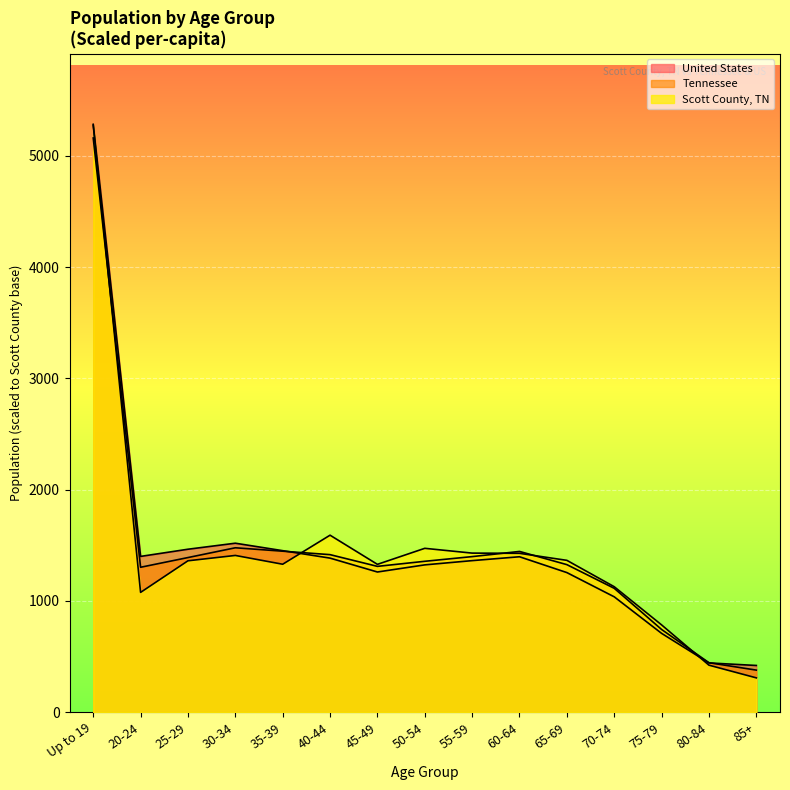

Between 30-34 and 60-64, which series saw the biggest shift?

United States